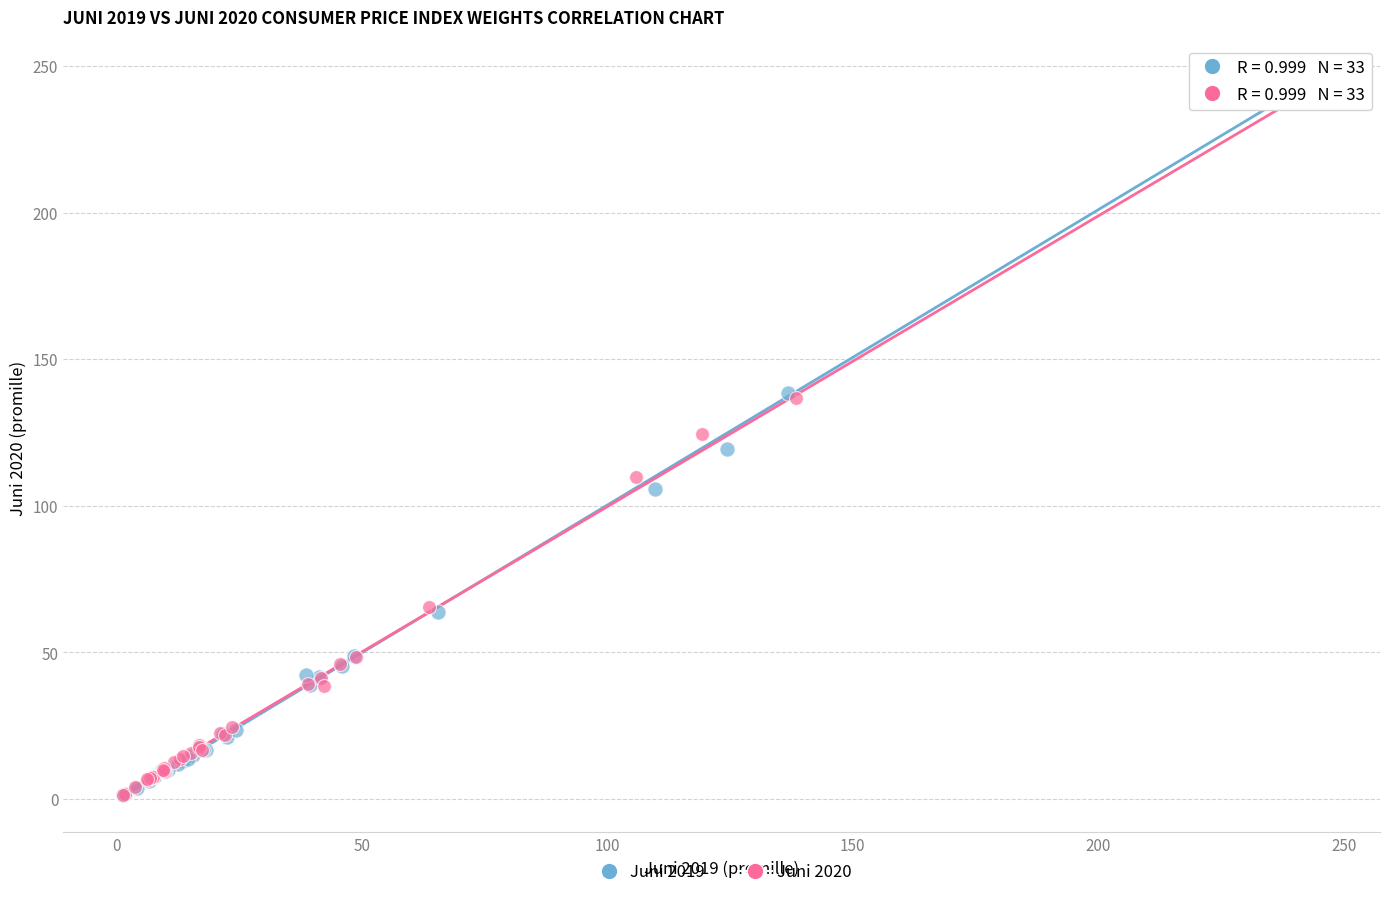

Which series has the widest spread of Y values?

Juni 2019